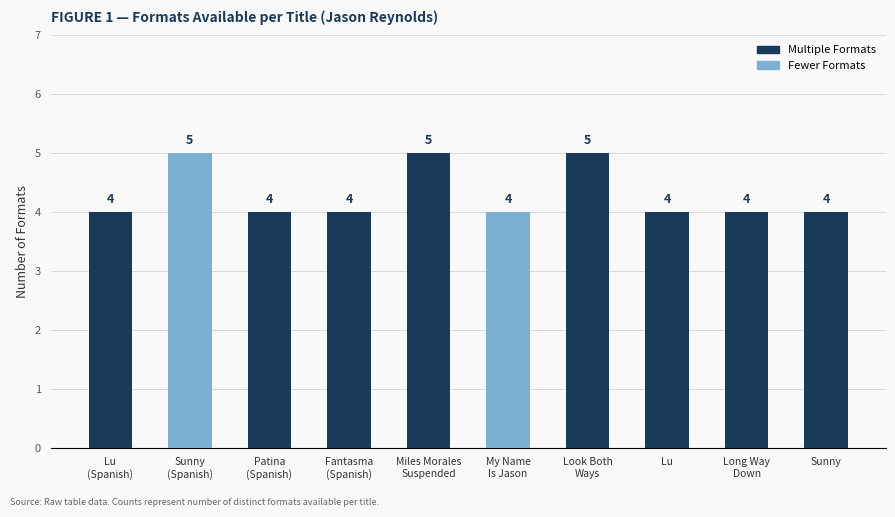

The value at Lu
(Spanish) is 7. True or false?

False